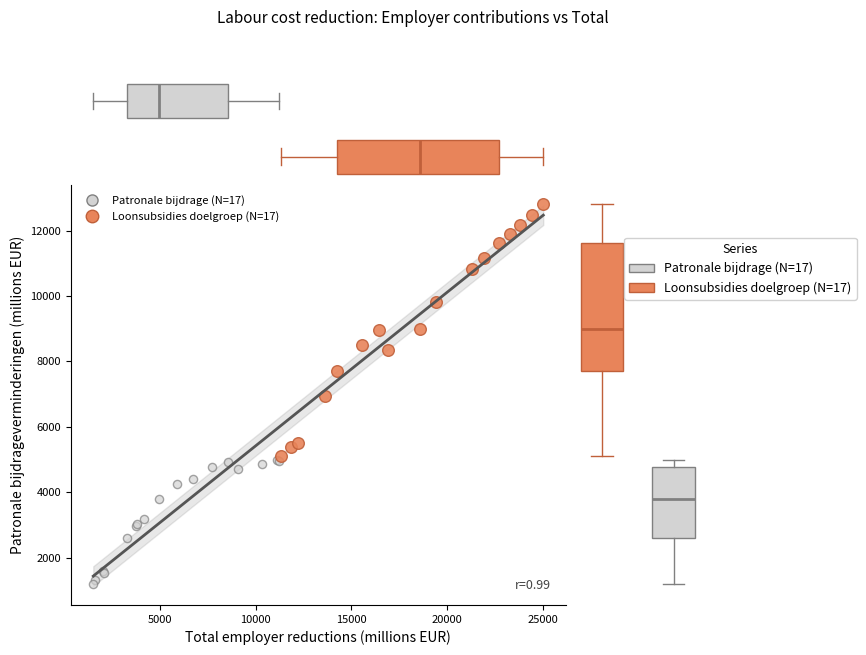

Which series has the widest spread of Y values?

Loonsubsidies doelgroep (N=17)